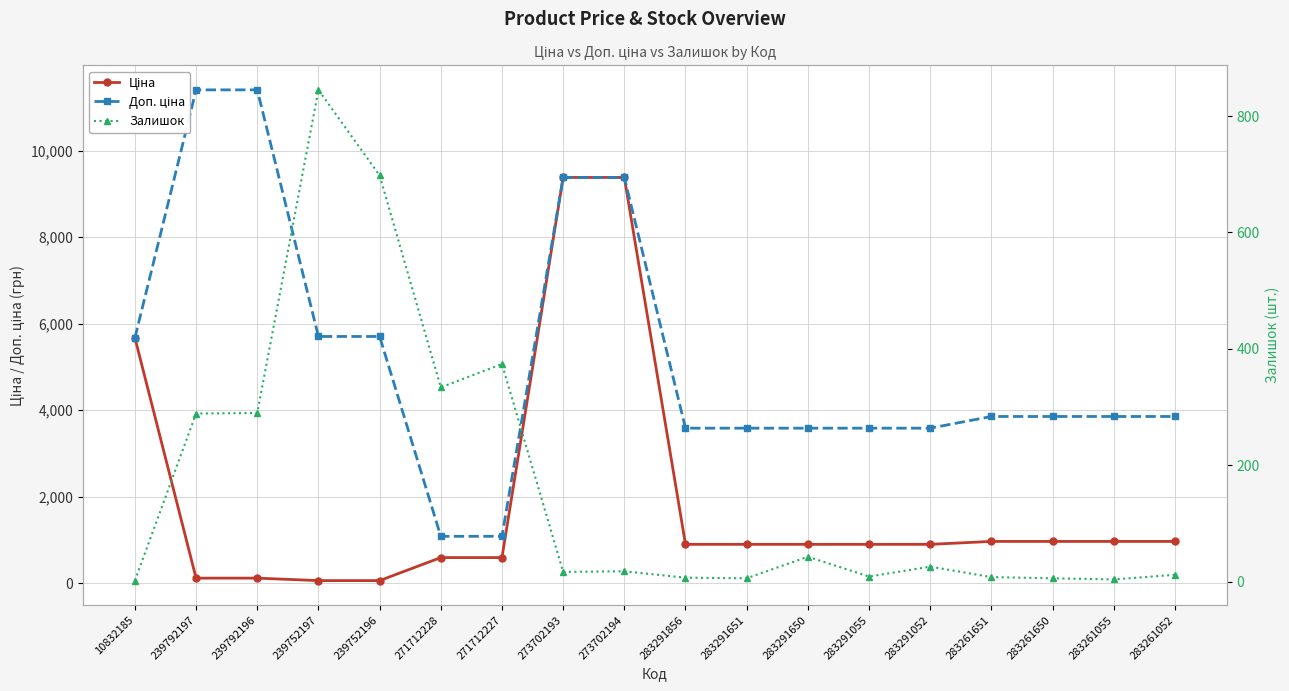

What is the maximum value shown in the chart?

11410.0